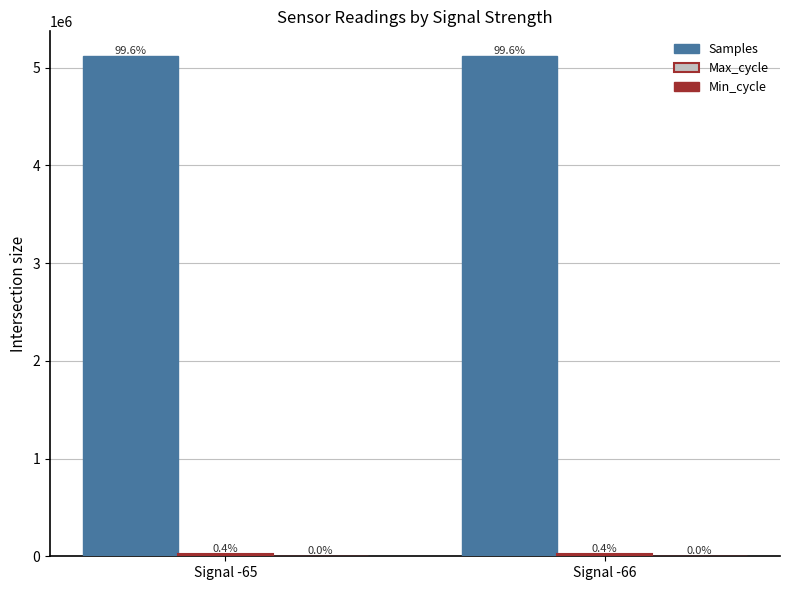

At which label is Samples closest to 5115267?

Signal -65